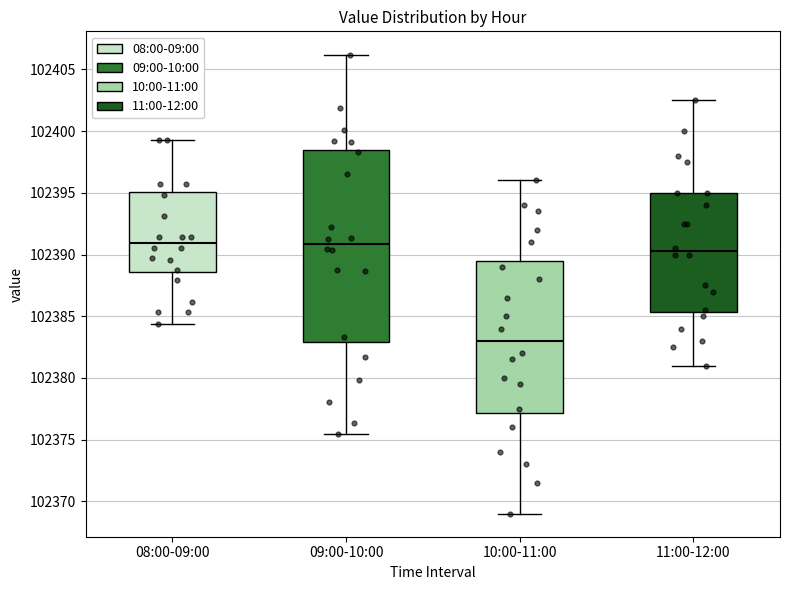

Which box is the tallest, from its lower edge to its upper edge?

09:00-10:00